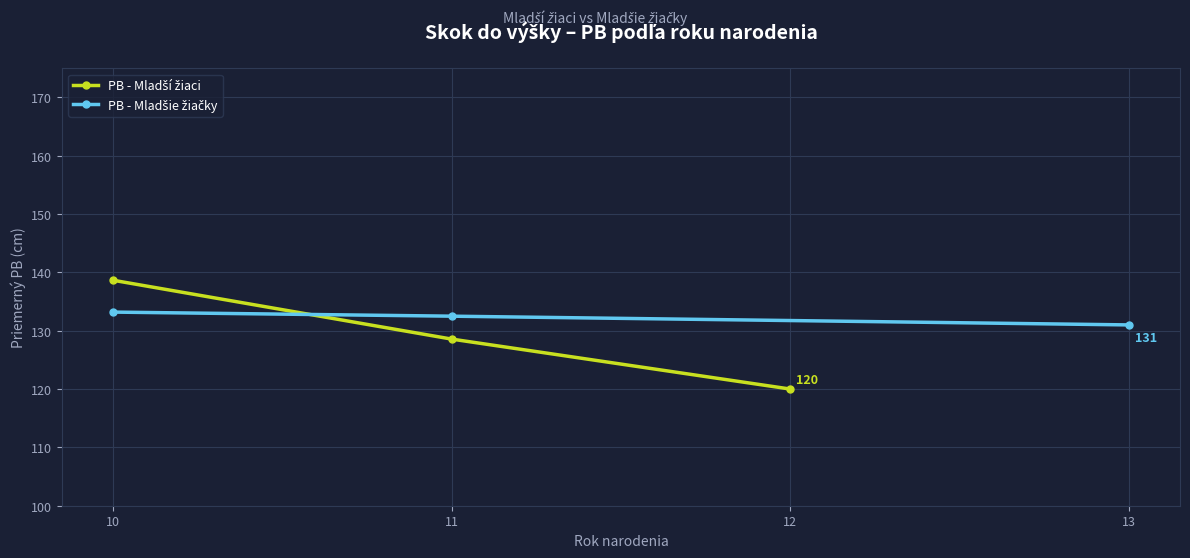

Read the PB - Mladší žiaci value at 12.

120.0